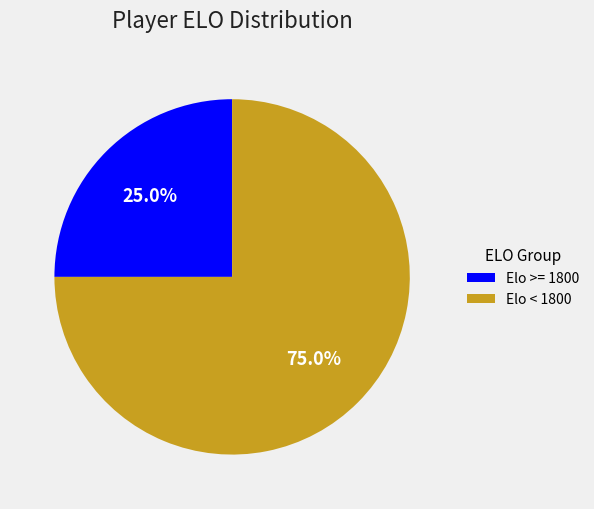

Count the number of slices in the pie.

2